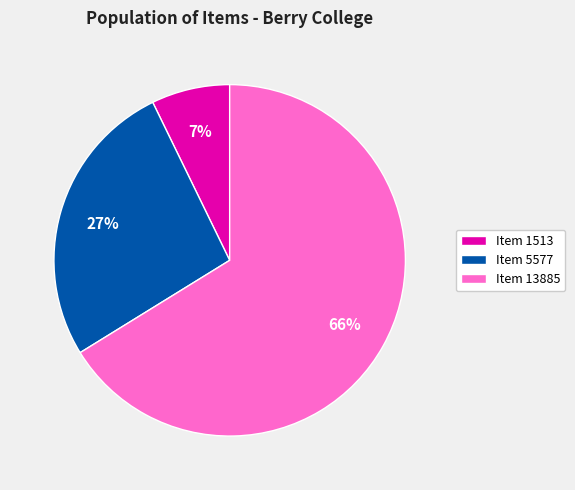

Is it true that Item 1513 is 7% of the pie?

True